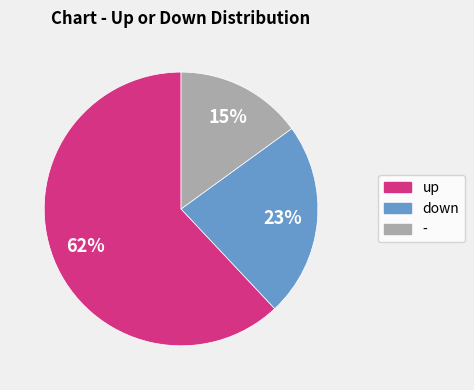

To the nearest percent, what is the difference between the - and up slice percentages?

47%